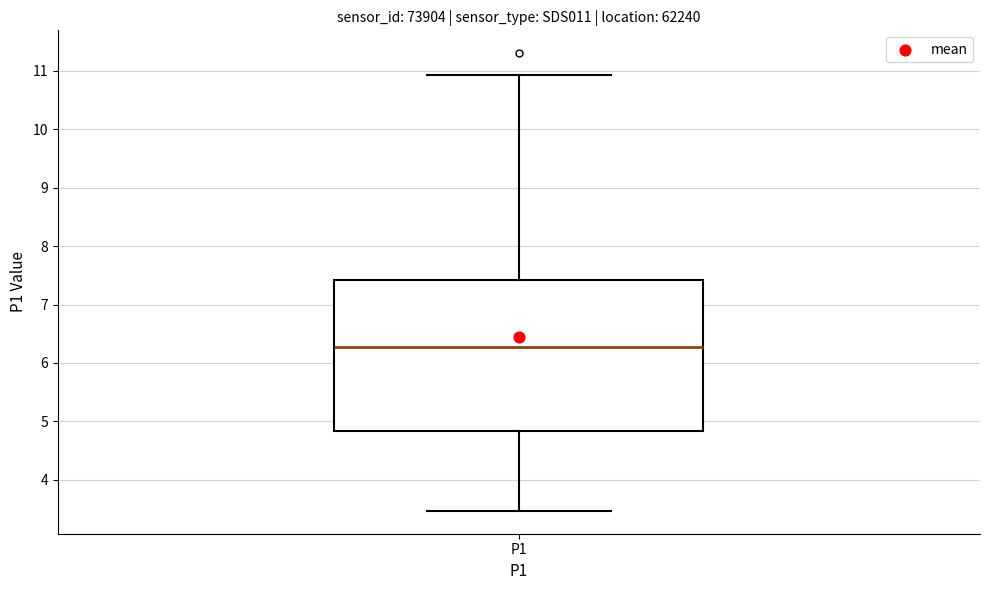

Where does the lower whisker of the box for P1 end on the y-axis? The values are not printed on the chart, so give them approximately, as read against the axis.

3.5